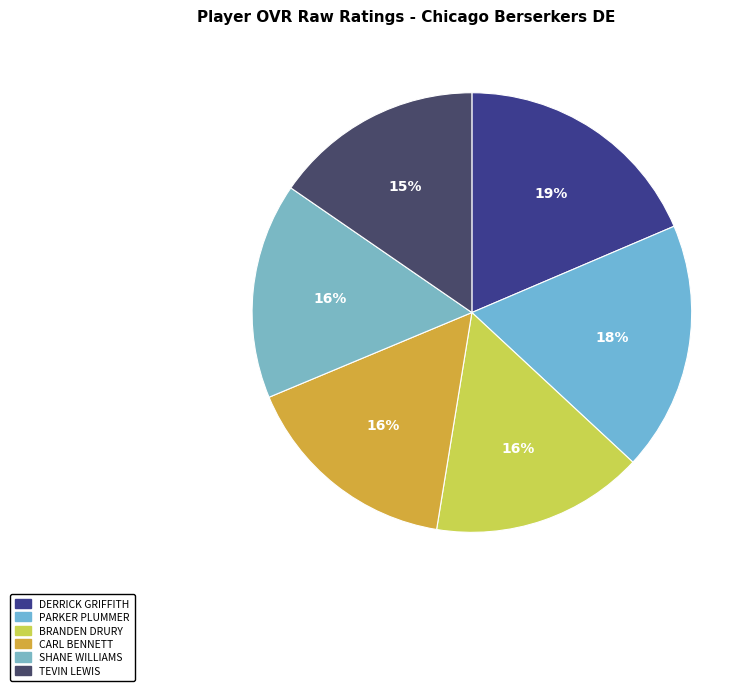

Count the number of slices in the pie.

6